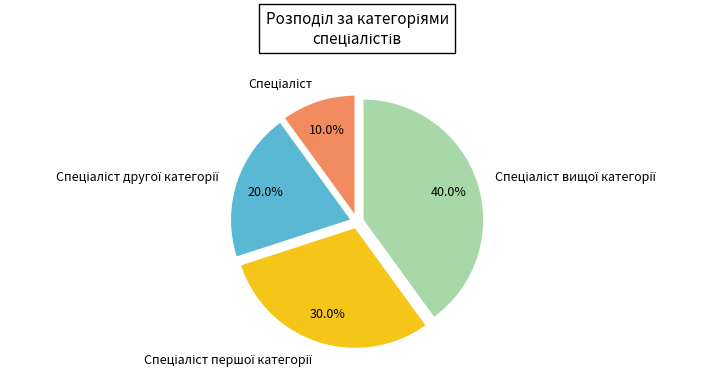

Is there a majority slice in this chart?

No